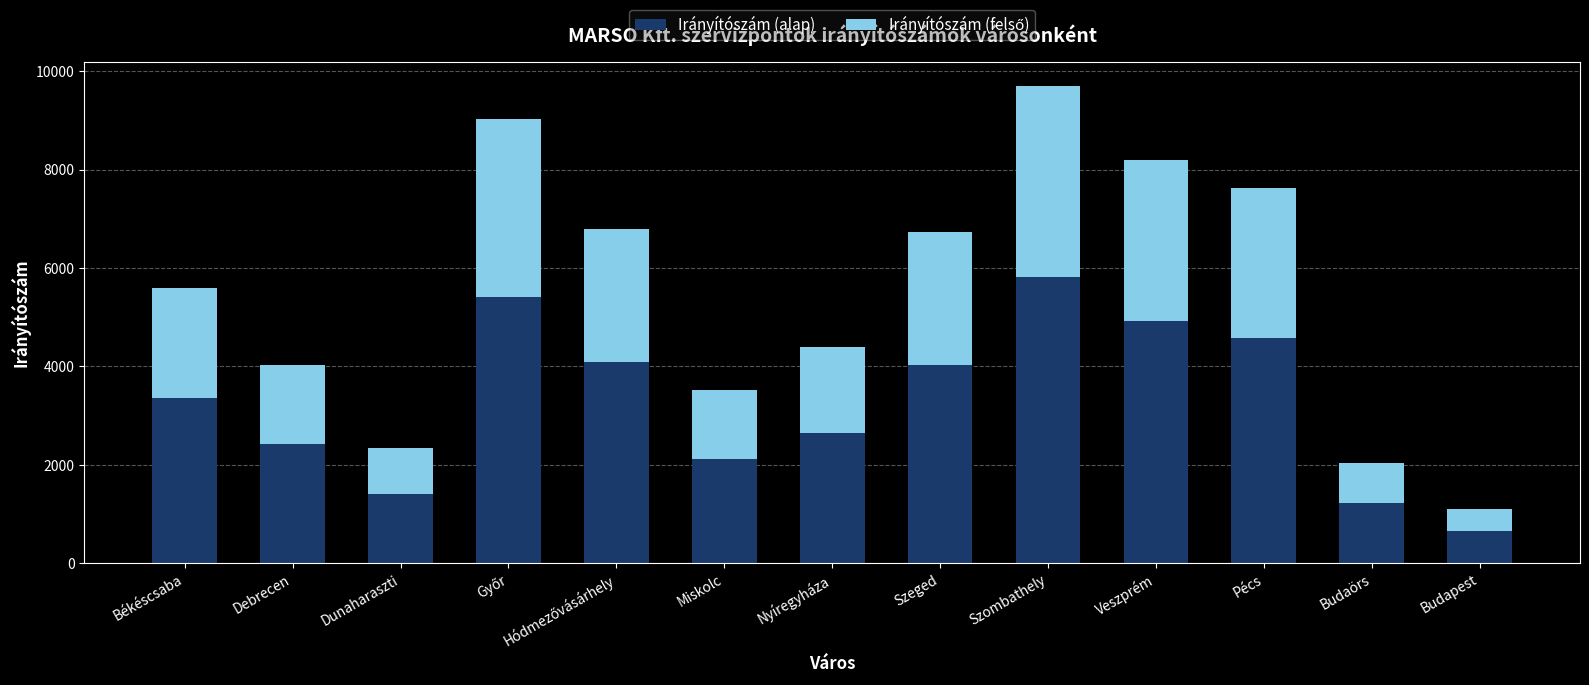

True or false: Irányítószám (alap) has a value of 5415 at Békéscsaba.

False